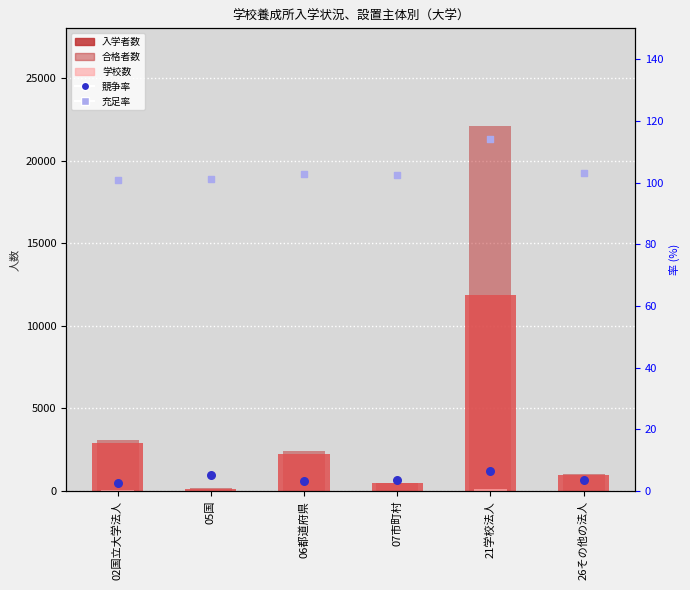

What are all the series names shown in the legend?

入学者数, 合格者数, 学校数, 競争率, 充足率